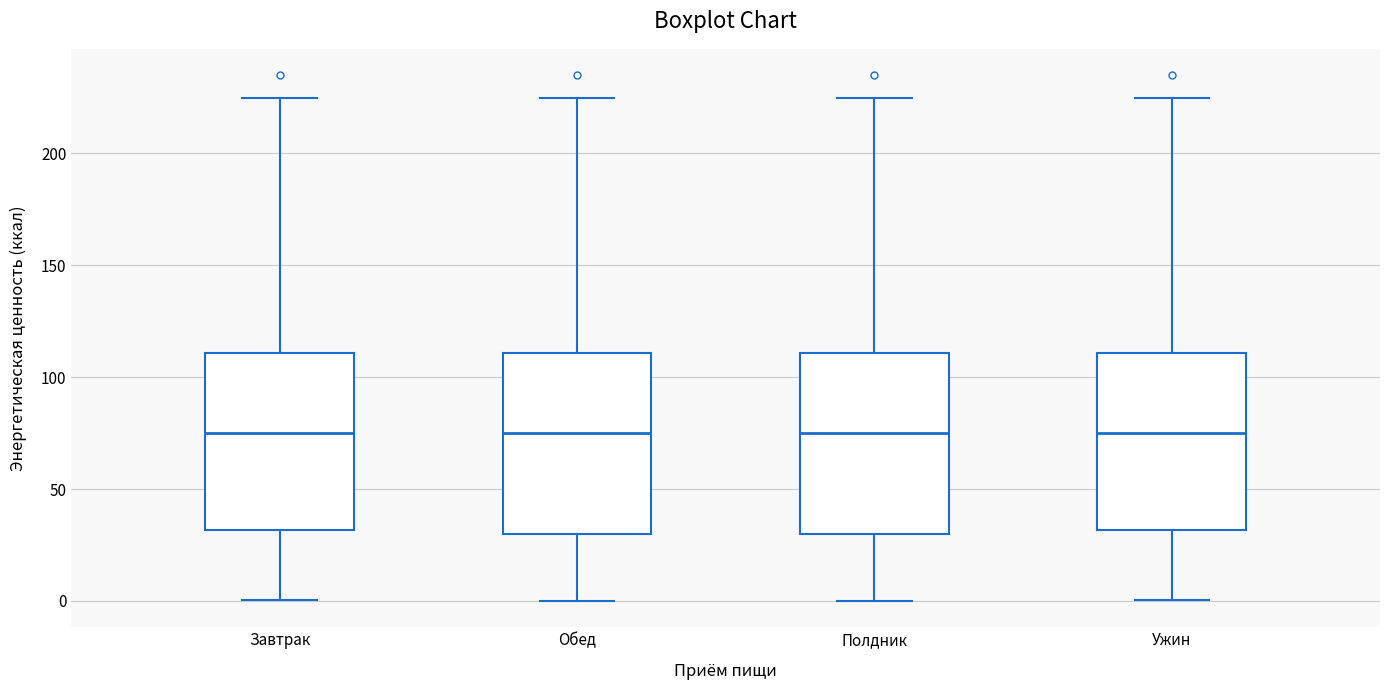

Where does the lower whisker of the box for Полдник end on the y-axis? The values are not printed on the chart, so give them approximately, as read against the axis.

0